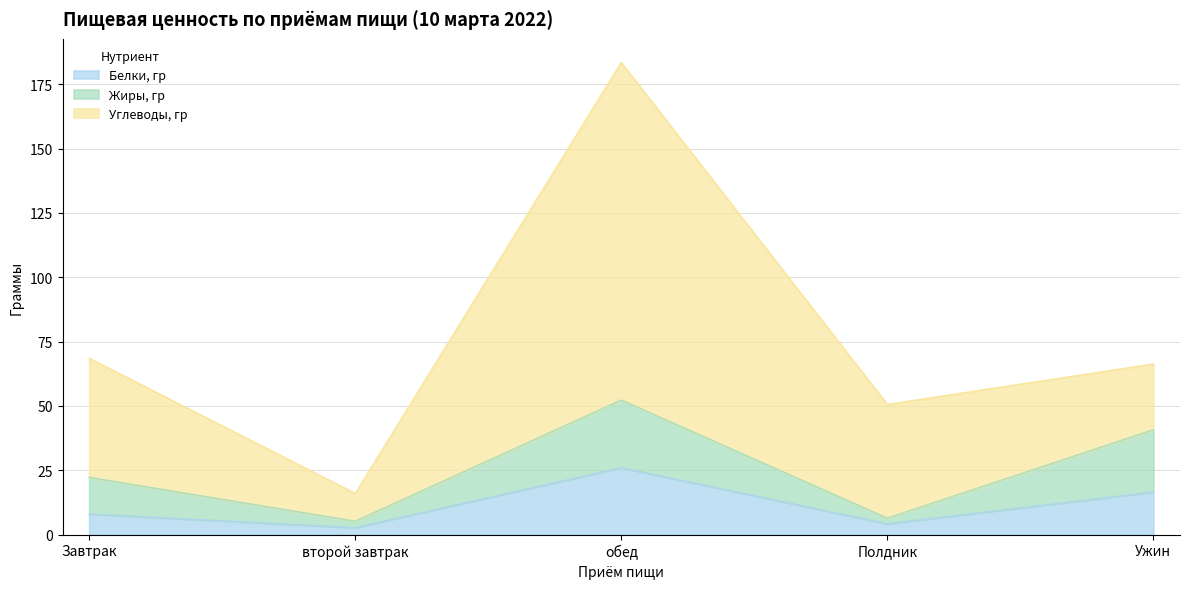

Where is the first local minimum for Белки, гр?

второй завтрак